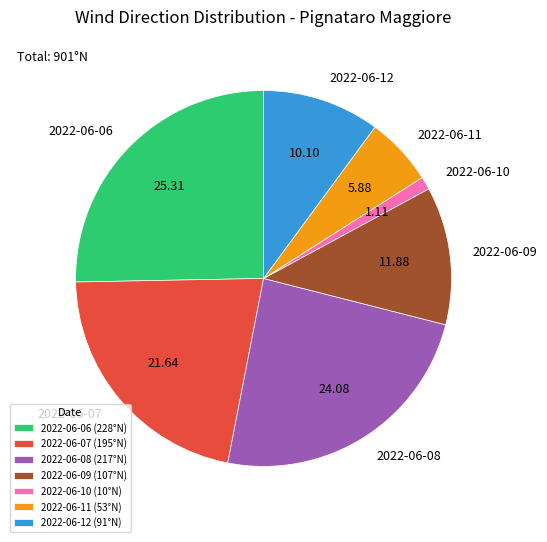

Between 2022-06-12 and 2022-06-08, which is larger?

2022-06-08